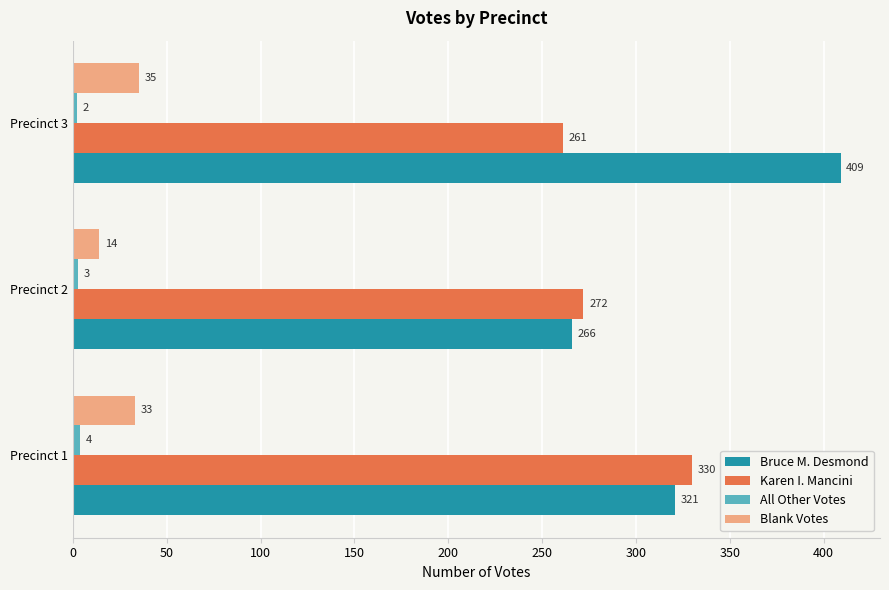

At how many categories does at least one series exceed 19?

3